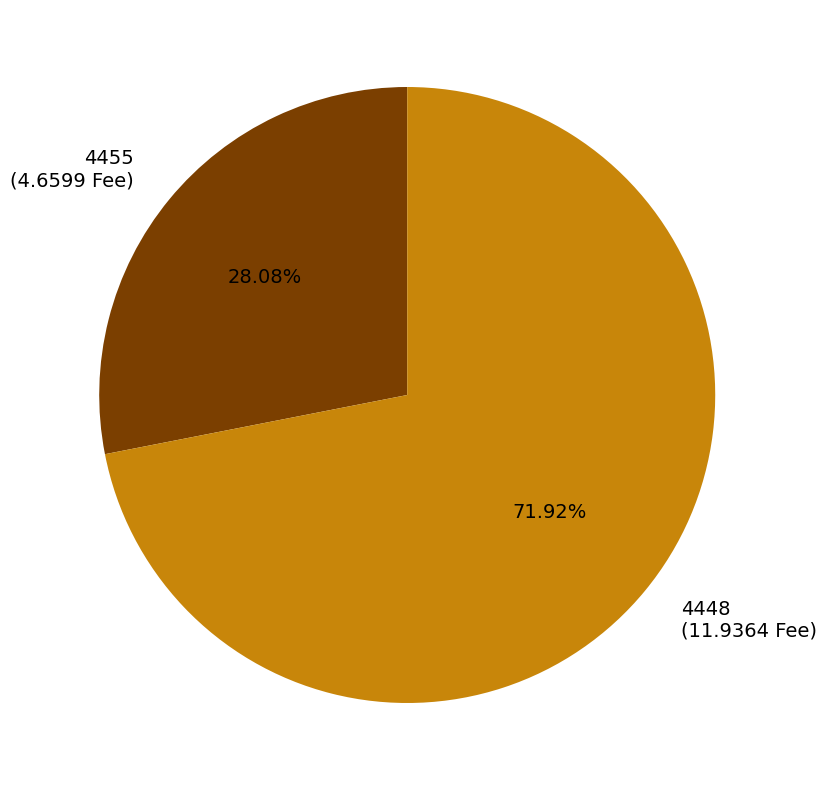

Rank the categories by value from highest to lowest.

4448, 4455